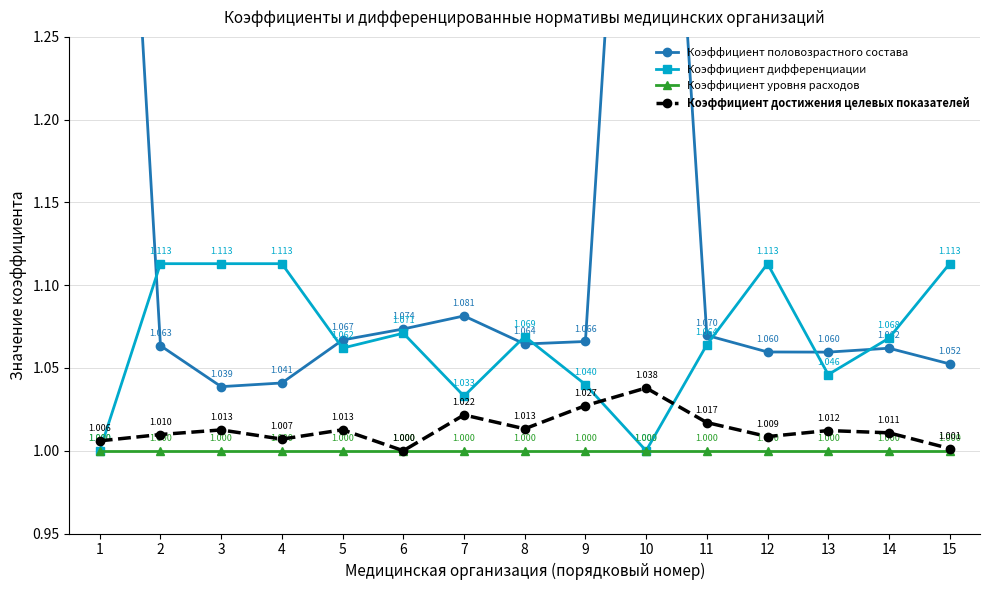

True or false: Коэффициент половозрастного состава and Коэффициент достижения целевых показателей intersect in this chart.

False